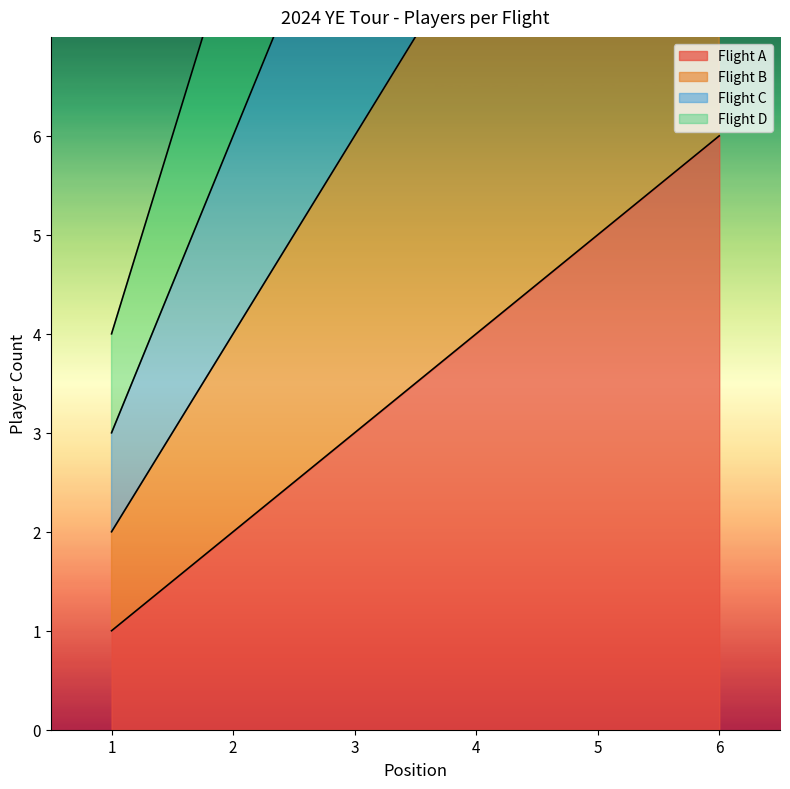

Which has a higher value, 6 or 3?

6